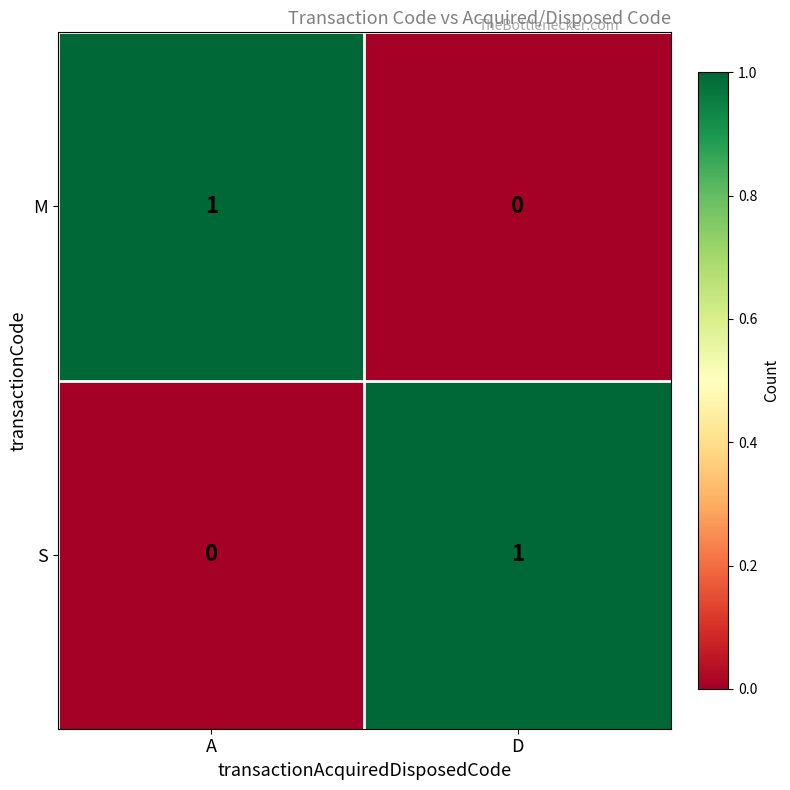

At A, list the series in order from largest to smallest.

M, S